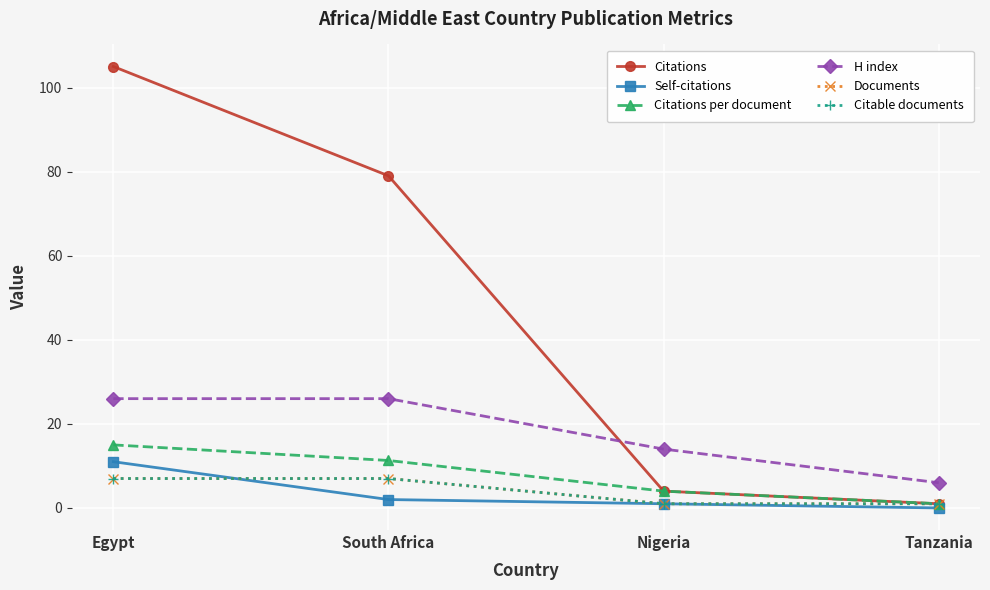

What is the lowest value of the Documents series?

1.0